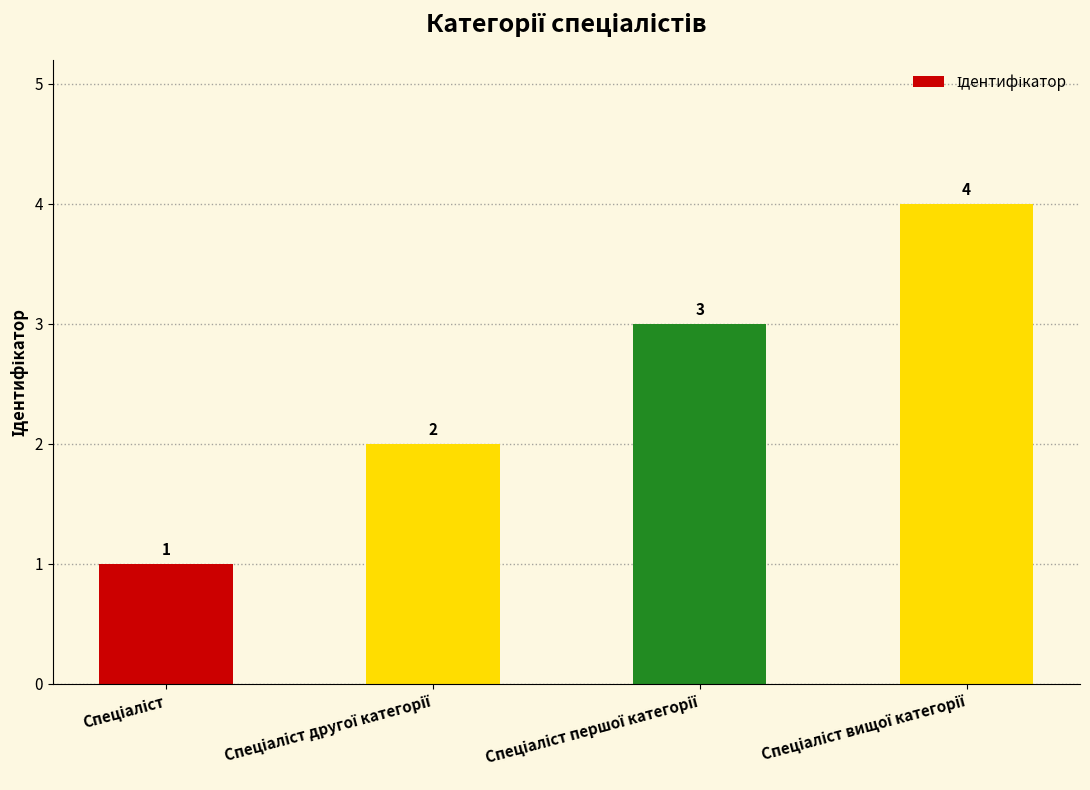

What is the sum of all values?

10